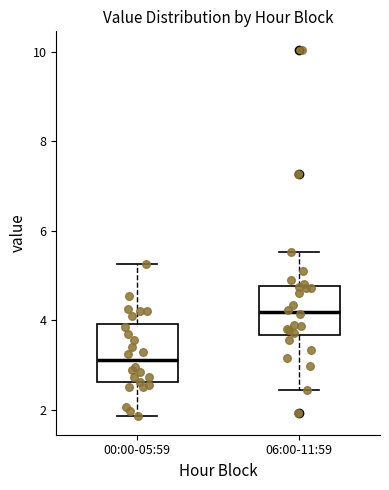

Which box has the lowest median line?

00:00-05:59